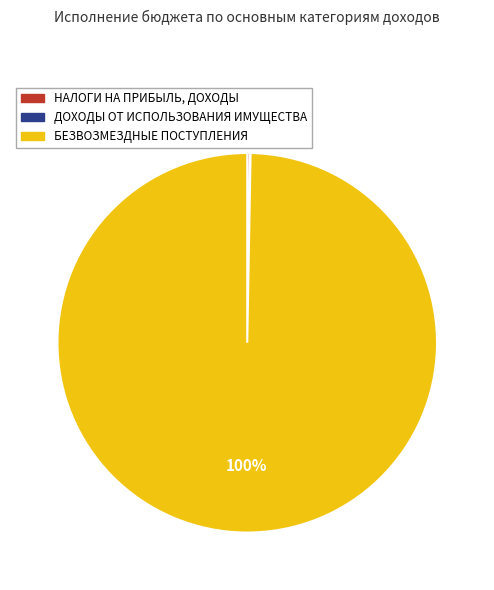

Is there a majority slice in this chart?

Yes